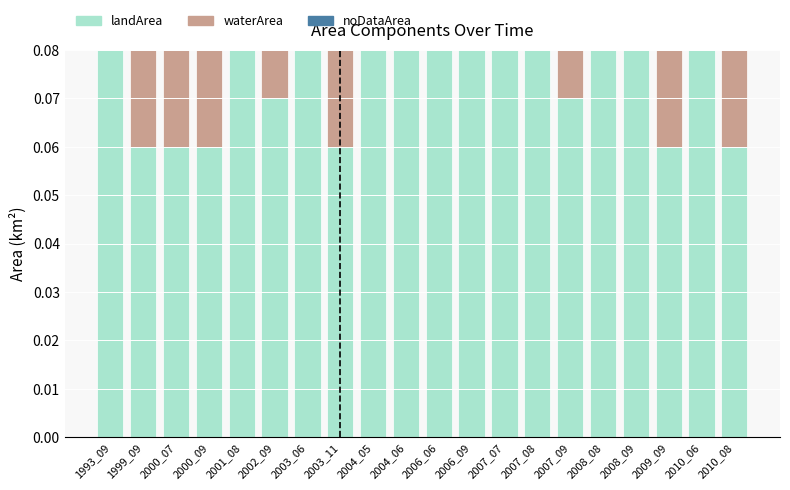

What is the sum of all landArea values?

1.5